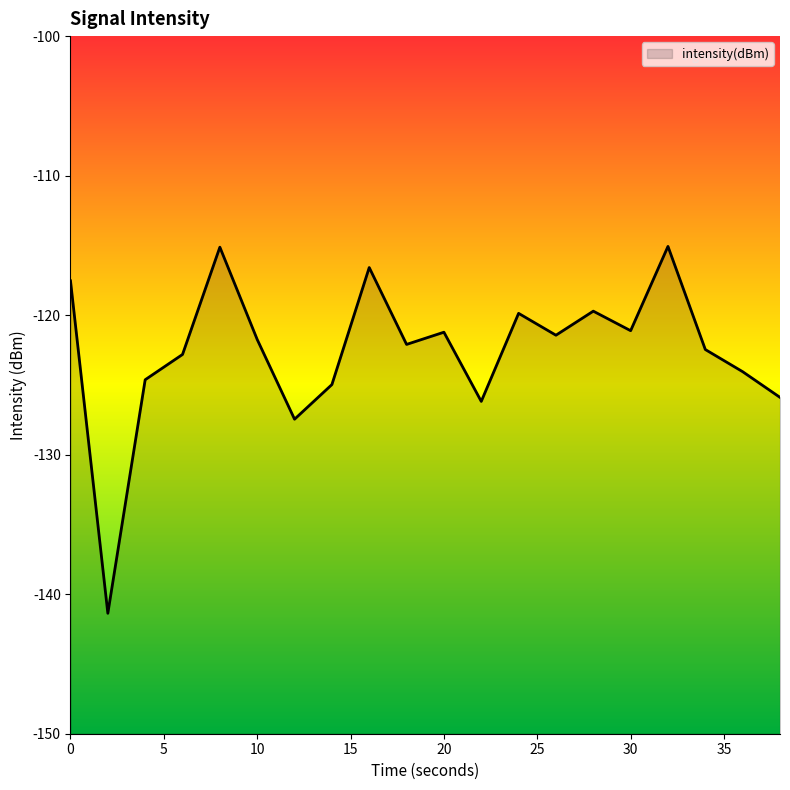

What is the minimum value shown in the chart?

-141.4